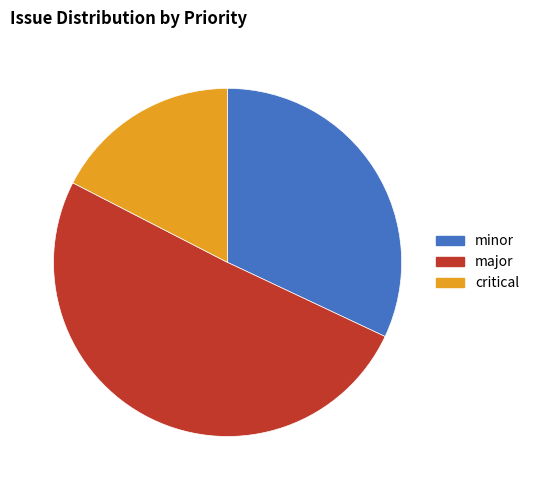

Which has a higher value, minor or critical?

minor